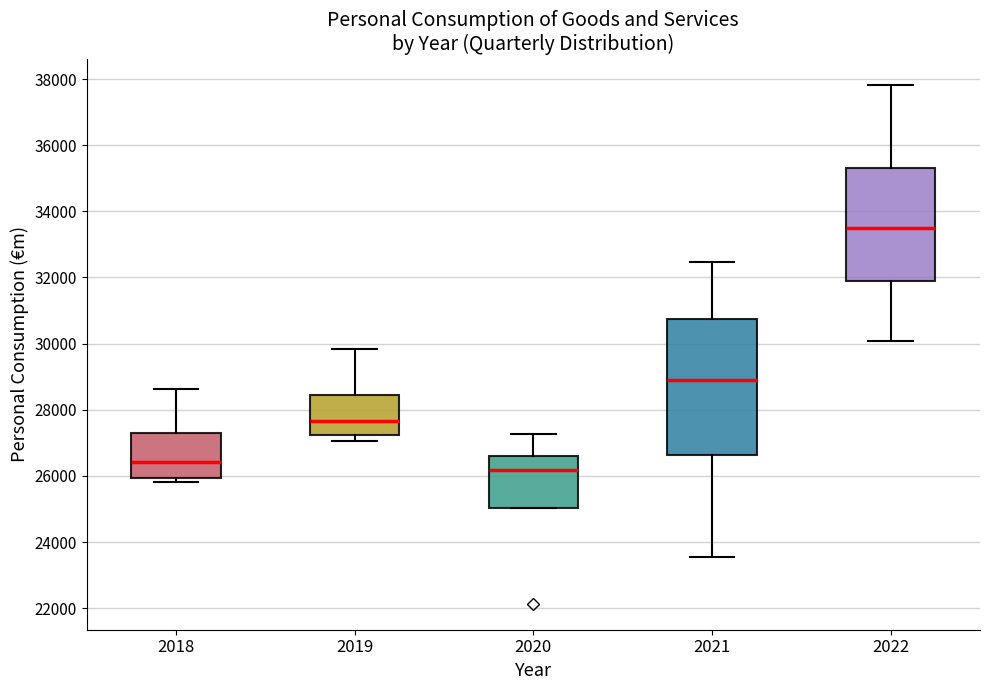

Reading left to right, transcribe this box plot: for each box, give where its median line is, the range the box spans, and where its two whiskers end, as read against the y-axis. The values are not printed on the chart, so give them approximately, as read against the axis.

2018: median 26400, box 26000 to 27400, whiskers 25800 to 28600
2019: median 27600, box 27200 to 28400, whiskers 27000 to 29800
2020: median 26200, box 25000 to 26600, whiskers 25000 to 27200
2021: median 29000, box 26600 to 30800, whiskers 23600 to 32400
2022: median 33400, box 31800 to 35400, whiskers 30000 to 37800